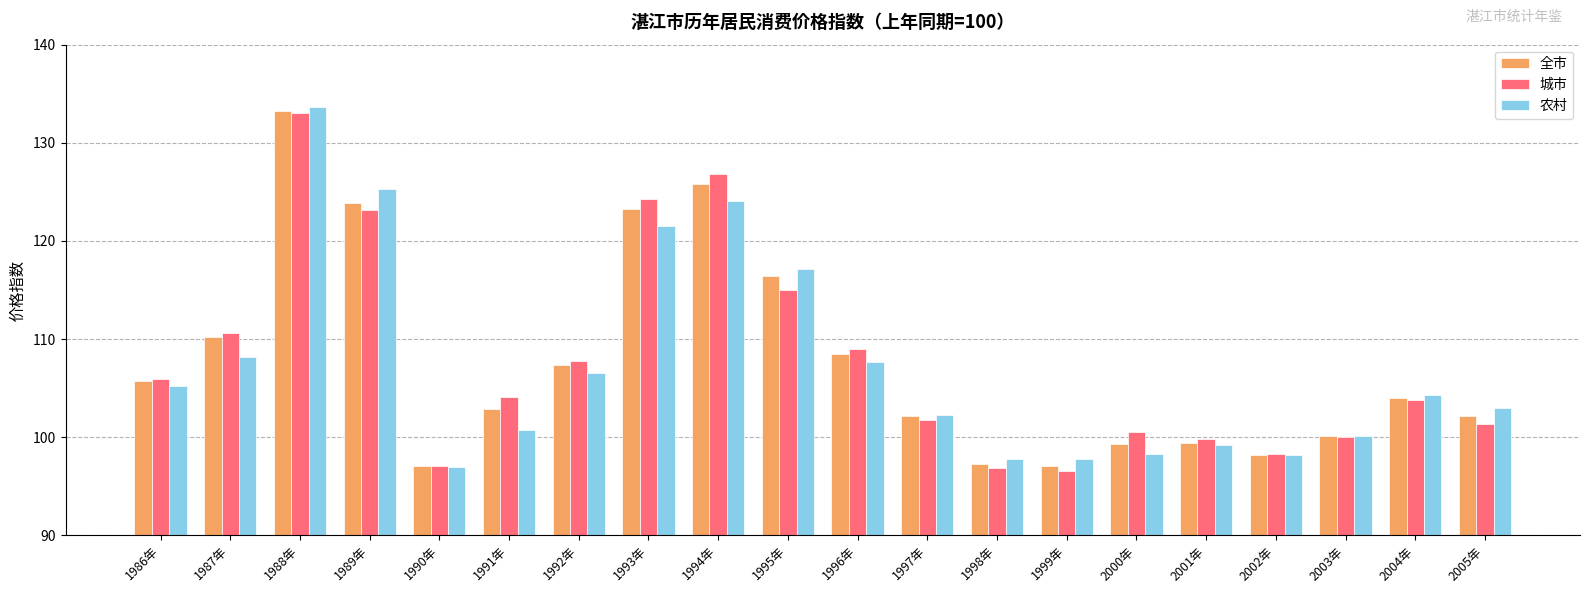

What is the greatest value displayed?

133.6